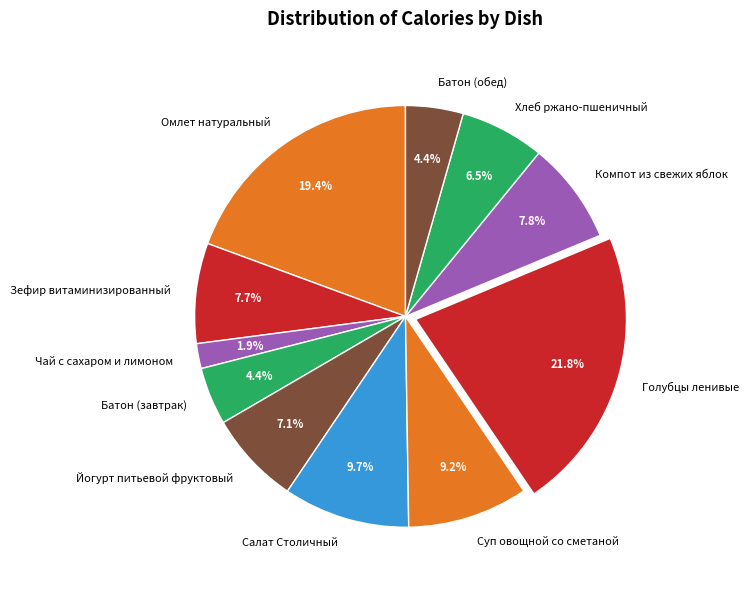

Which has a higher value, Йогурт питьевой фруктовый or Голубцы ленивые?

Голубцы ленивые